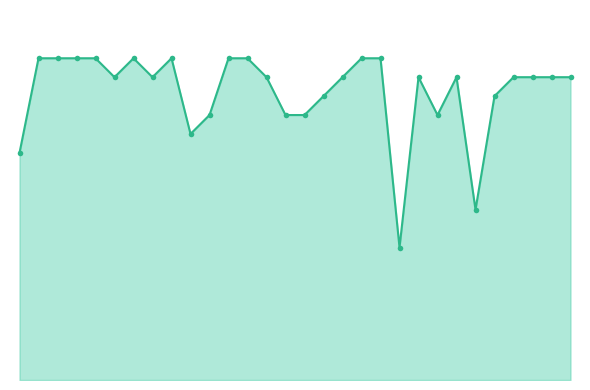

Reading left to right, what are all the values shown in this chart?

12	17	17	17	17	16	17	16	17	13	14	17	17	16	14	14	15	16	17	17	7	16	14	16	9	15	16	16	16	16